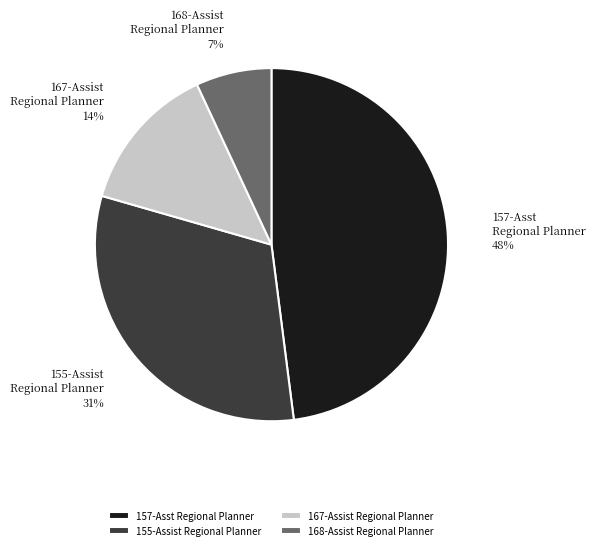

Which category has the biggest portion of the pie?

157-Asst Regional Planner